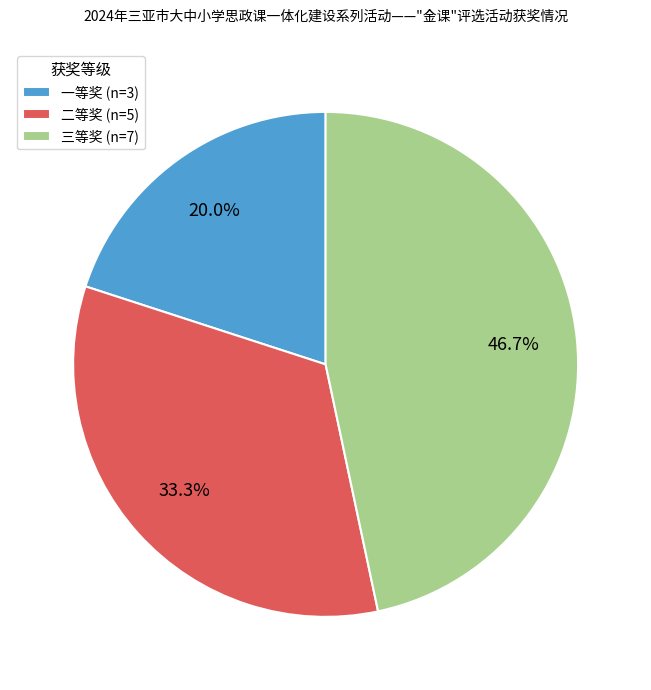

What is the smallest slice in the pie chart?

一等奖